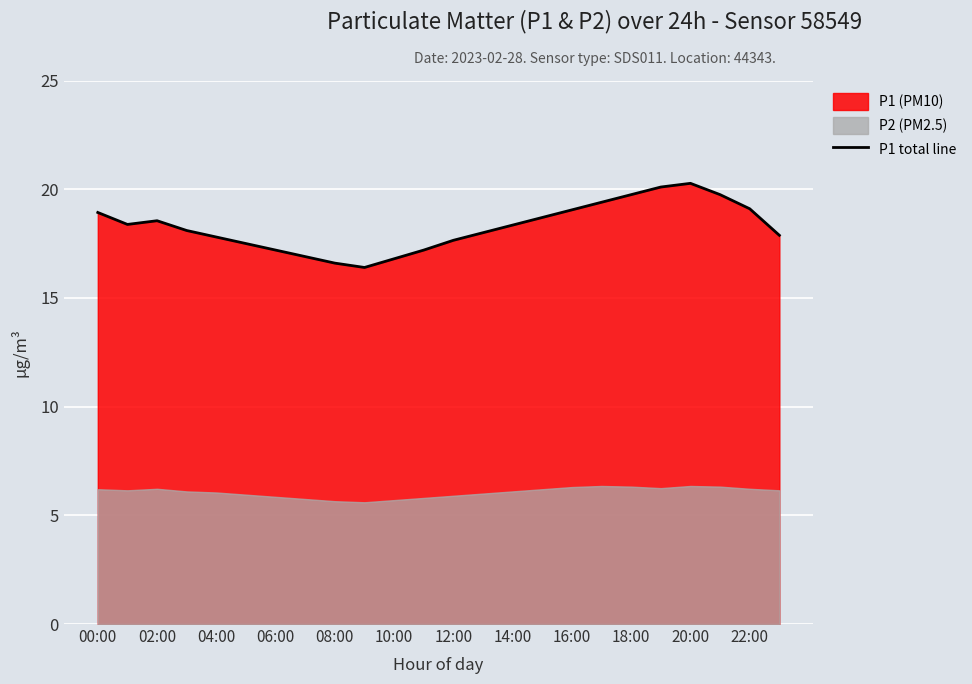

Is it true that P1 total line equals 28.3 at 14:00?

False